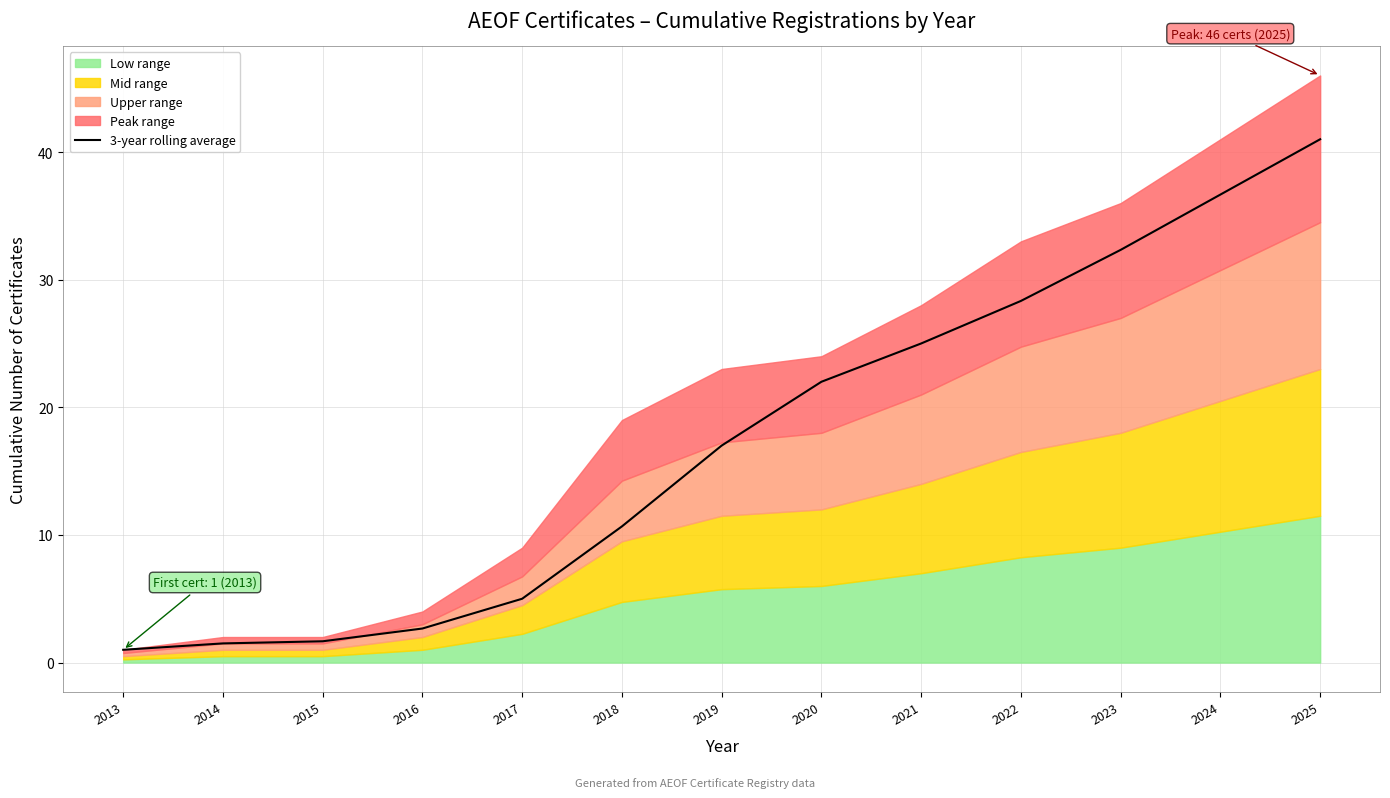

The chart shows a value of 32.3 at 2023. True or false?

True